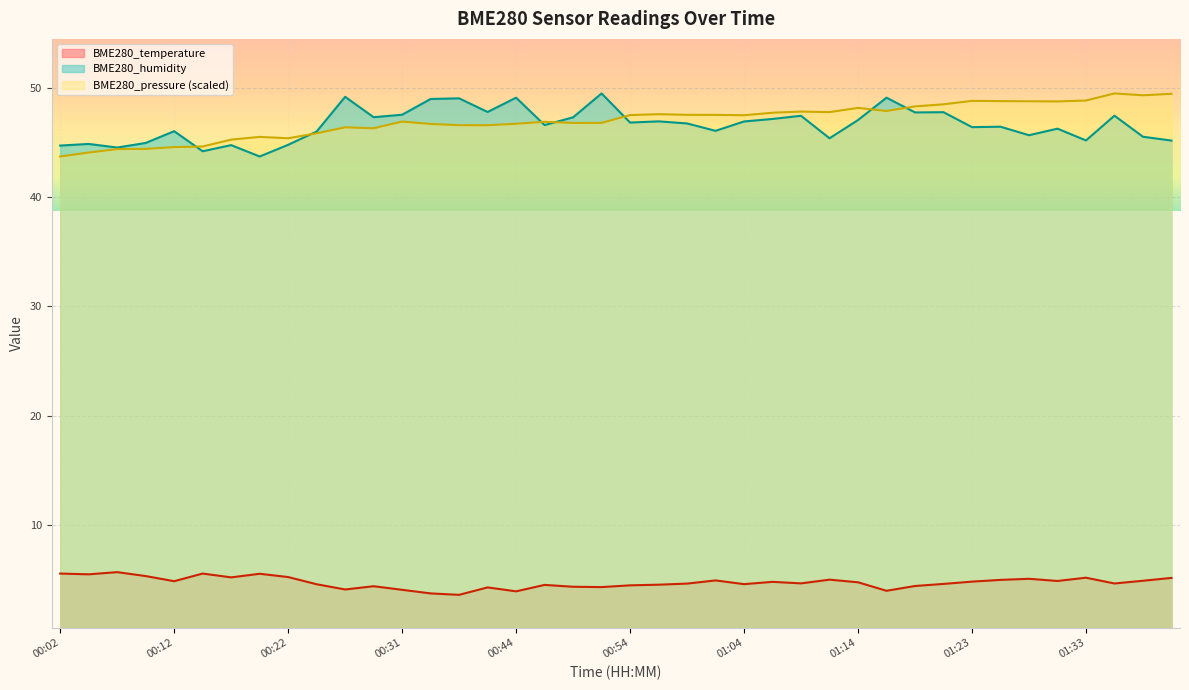

What is the smallest value displayed?

3.6